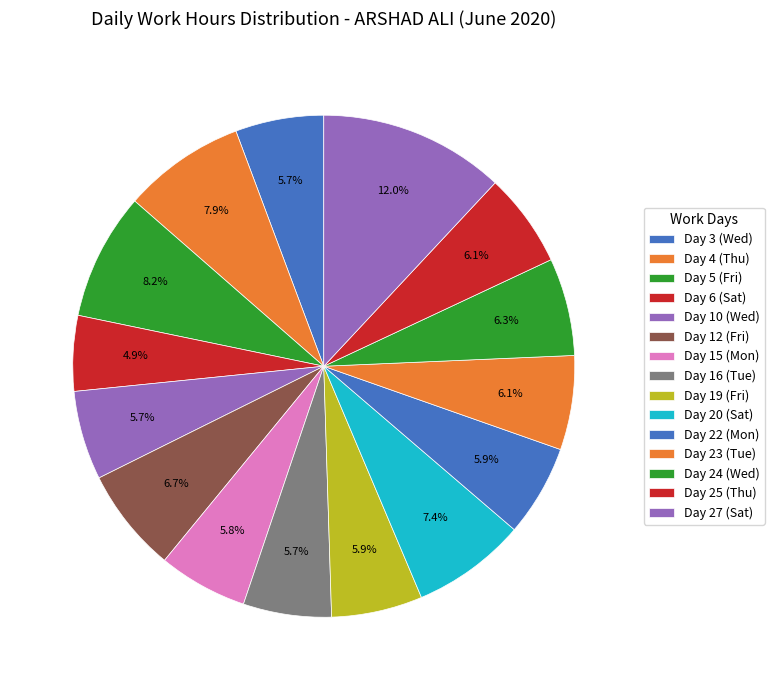

Between Day 10 (Wed) and Day 12 (Fri), which is larger?

Day 12 (Fri)